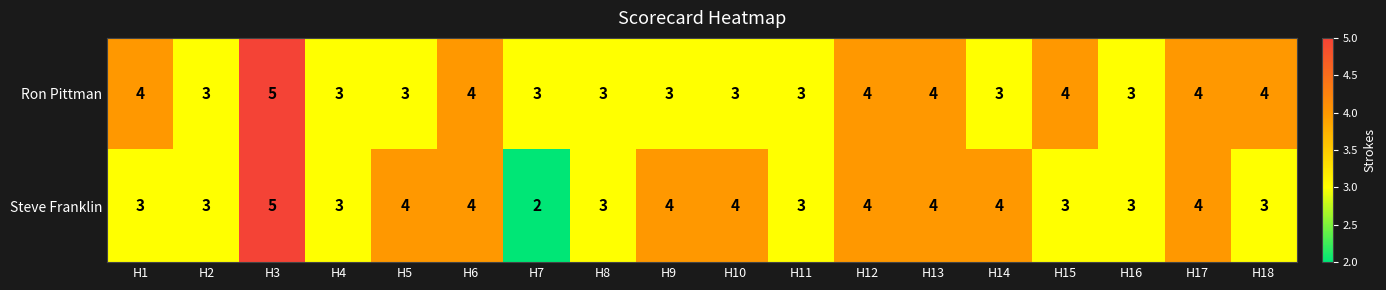

Which label corresponds to the largest value in the chart?

H3